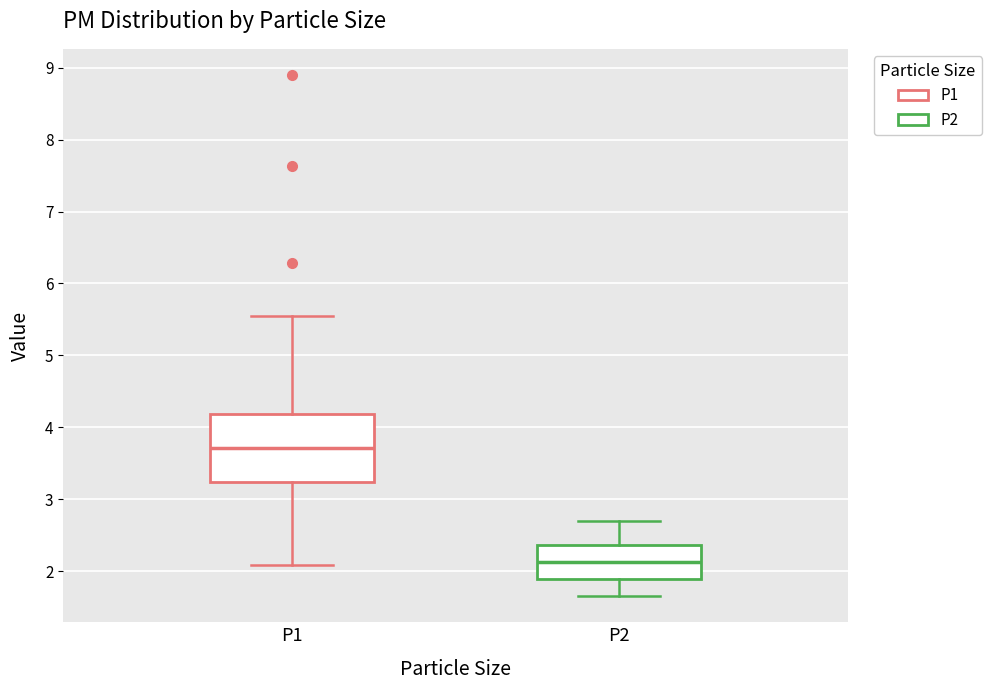

Reading left to right, transcribe this box plot: for each box, give where its median line is, the range the box spans, and where its two whiskers end, as read against the y-axis. The values are not printed on the chart, so give them approximately, as read against the axis.

P1: median 3.7, box 3.2 to 4.2, whiskers 2.1 to 5.6
P2: median 2.1, box 1.9 to 2.4, whiskers 1.7 to 2.7